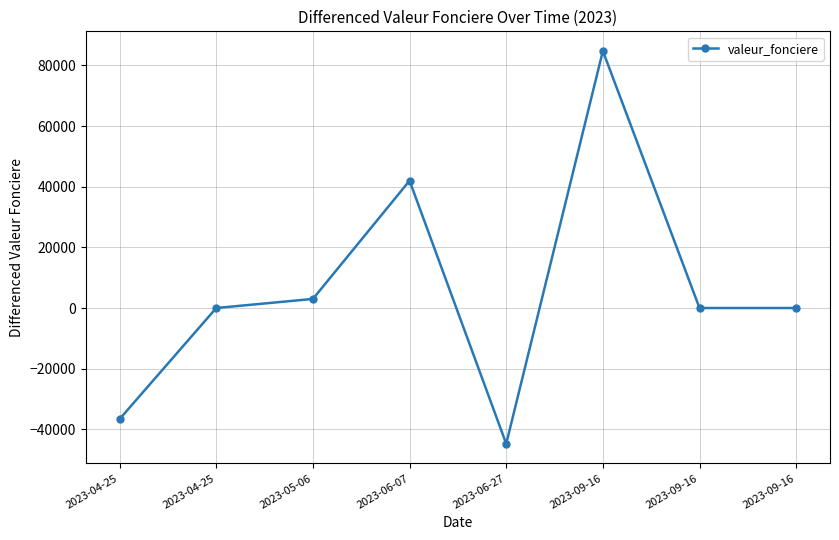

How many categories are shown in the chart?

8